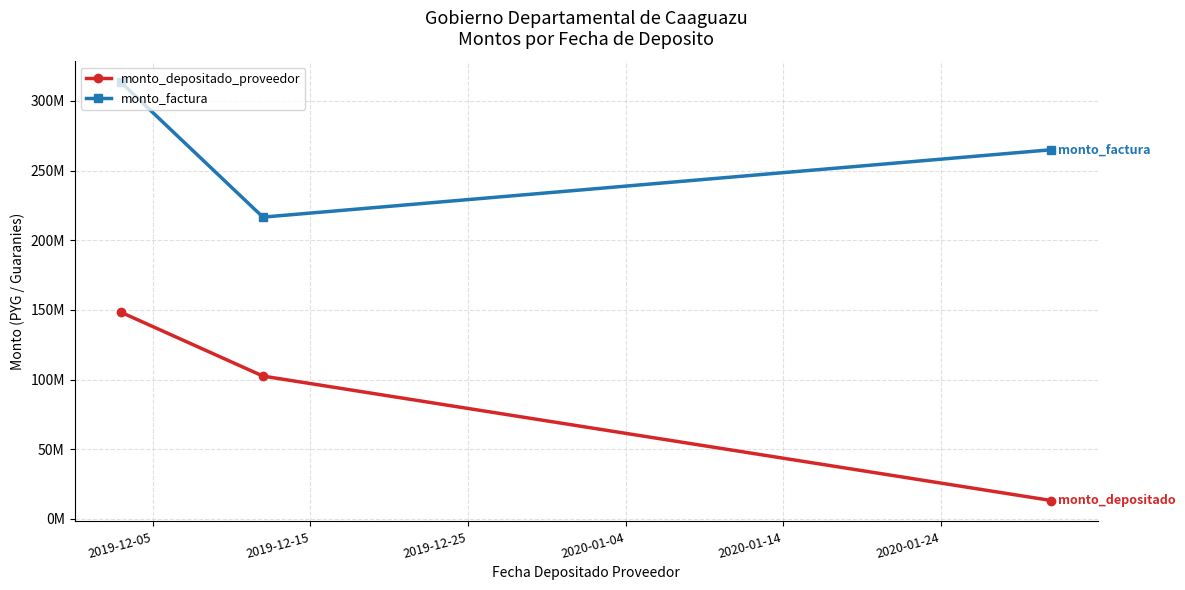

How many monto_factura values are between 216628952 and 313371048?

3